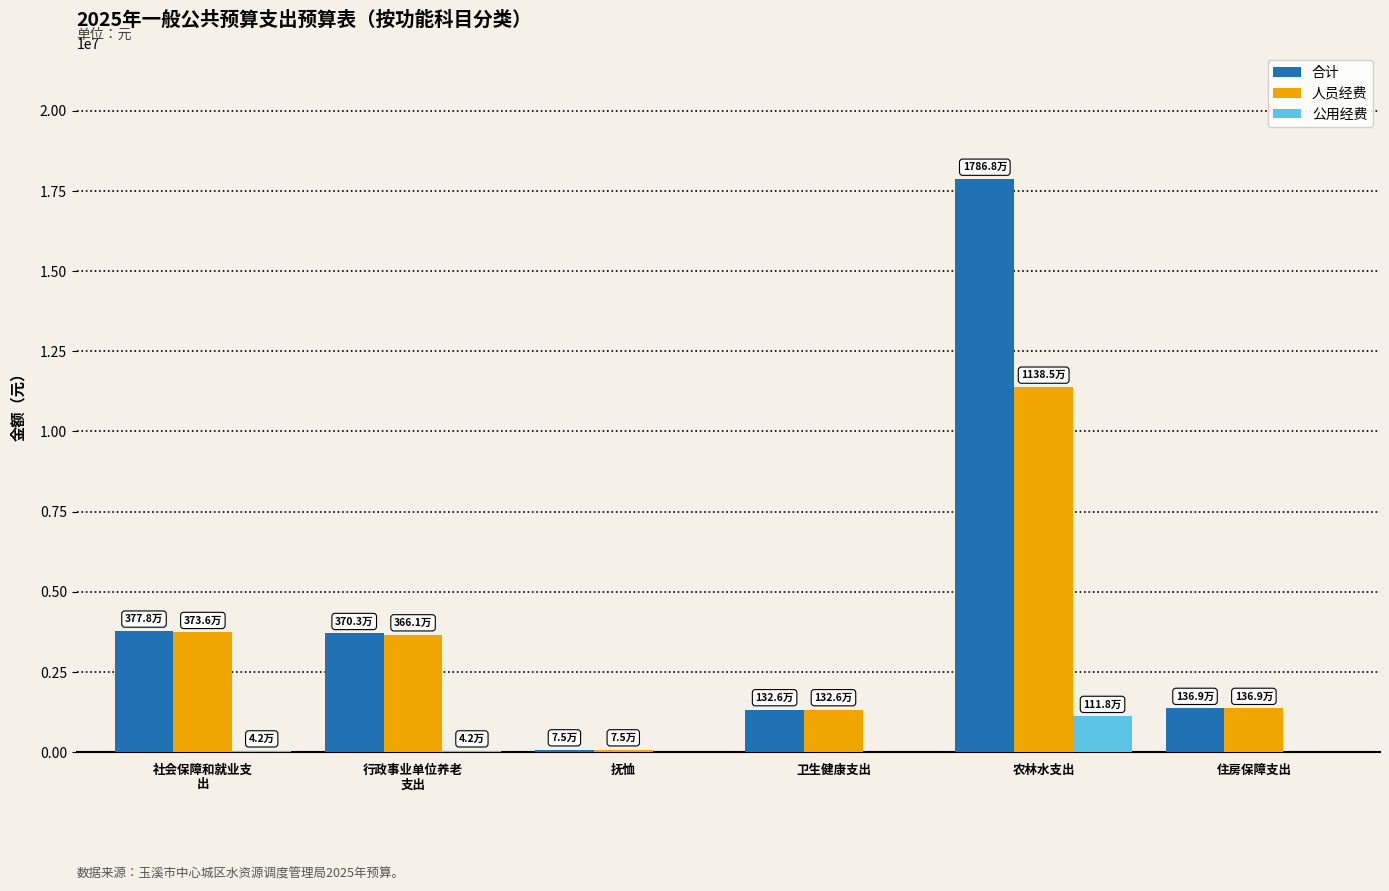

Which label corresponds to the largest value in the chart?

农林水支出